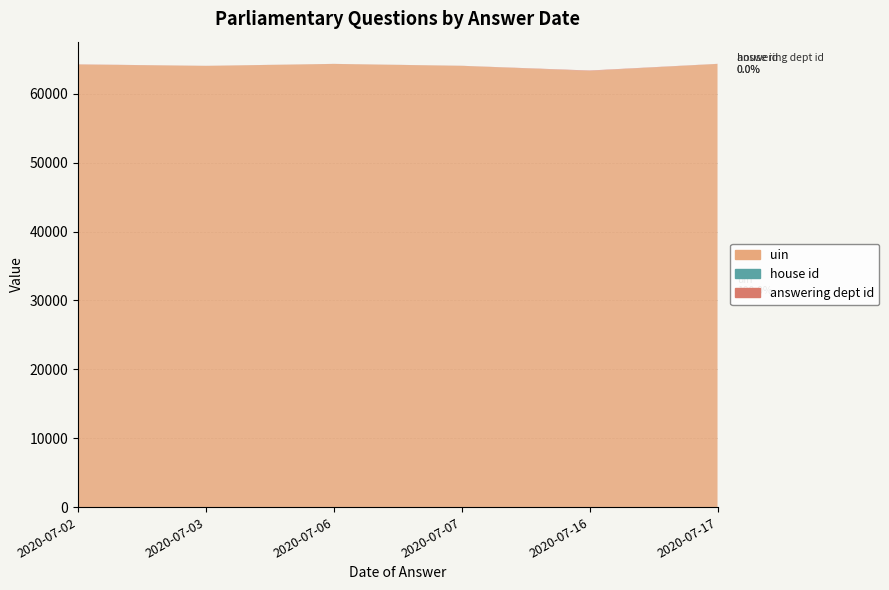

Reading right to left, what are all the values shown in this chart?

uin: 64325	63315	64044	64322	64039	64238
house id: 1	1	1	1	1	1
answering dept id: 17	60	17	13	14	29